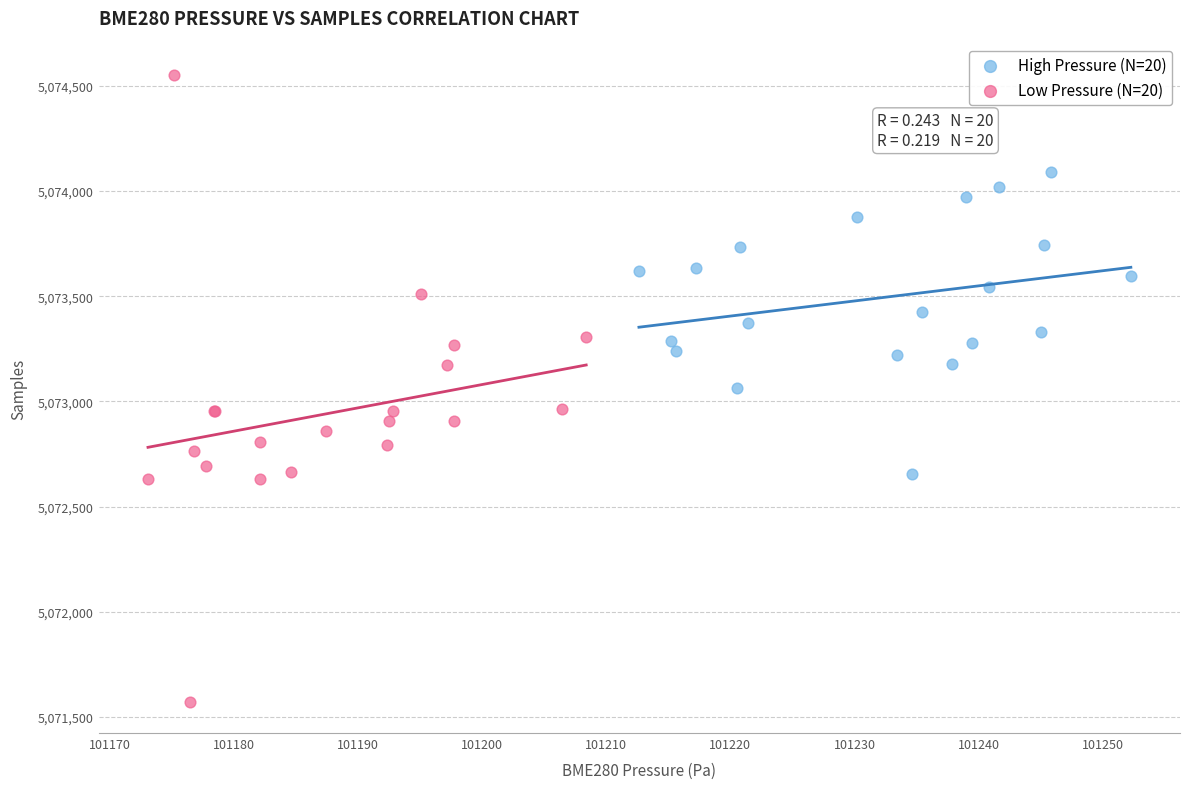

Which series has the widest spread of Y values?

Low Pressure (N=20)